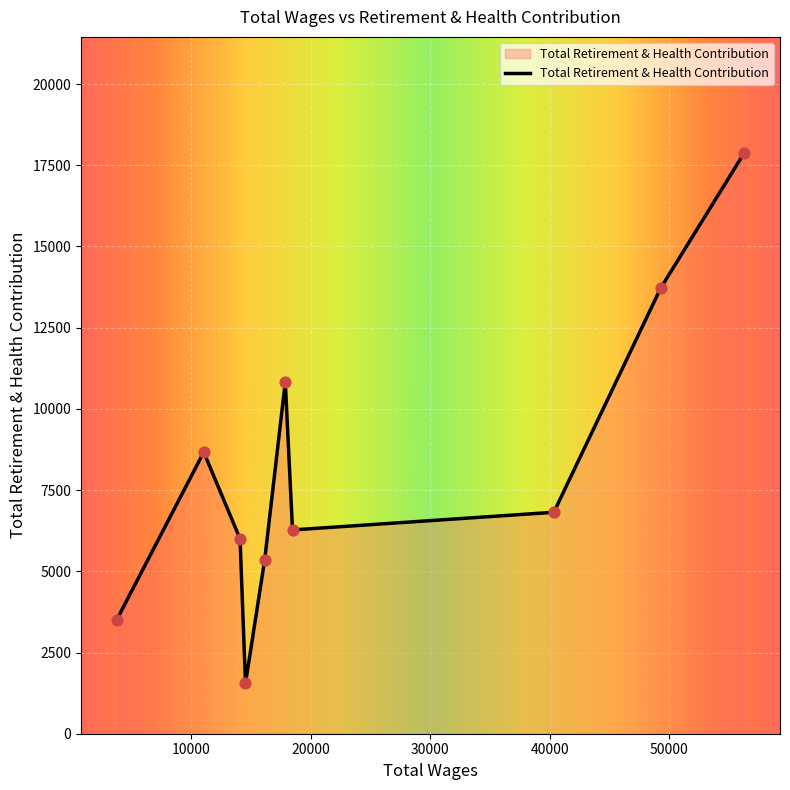

What is the maximum value shown in the chart?

17876